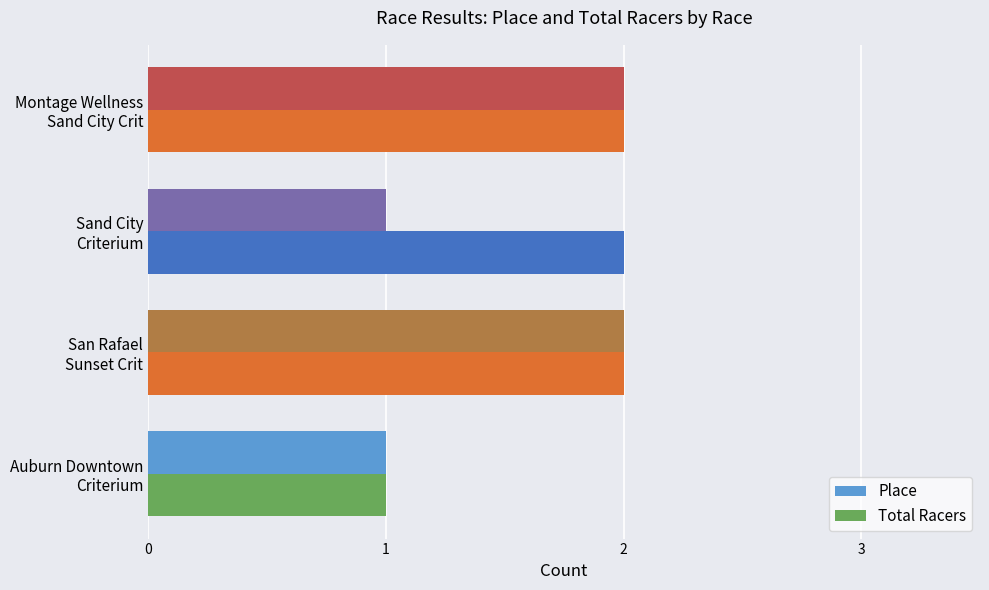

What is the sum of all Place values?

6